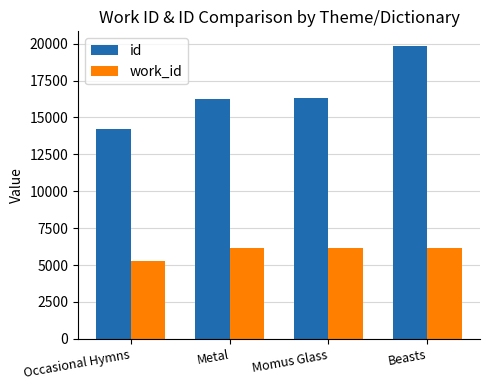

What is the difference between the highest and lowest values at Momus Glass?

10155